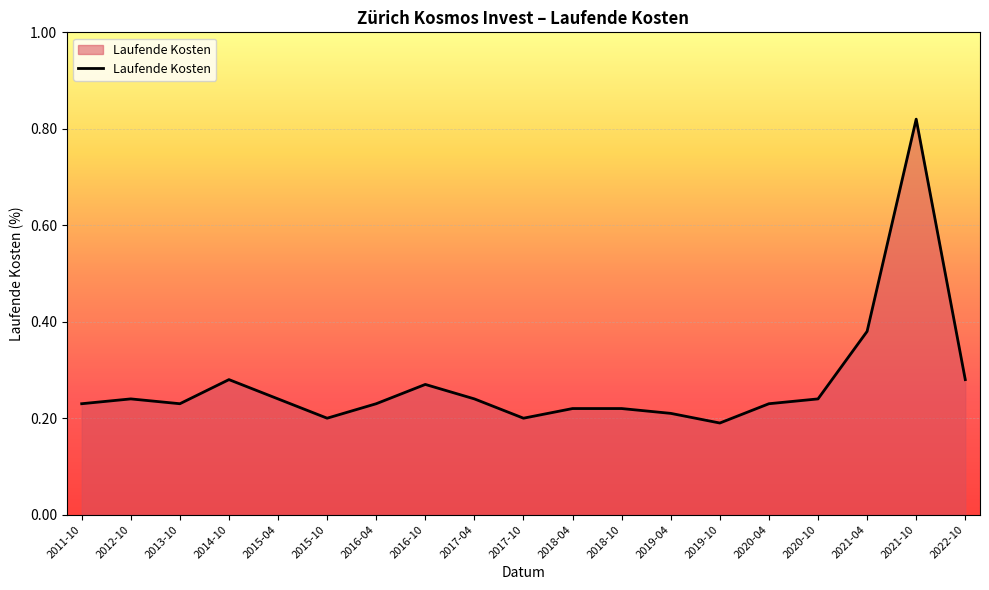

The chart shows a value of 0.2 at 2020-10. True or false?

True